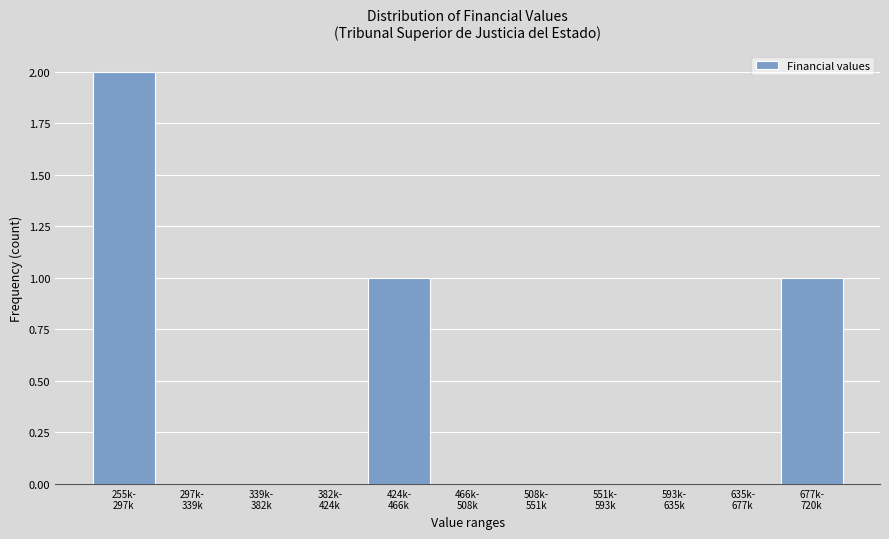

What is the sum of all values?

4